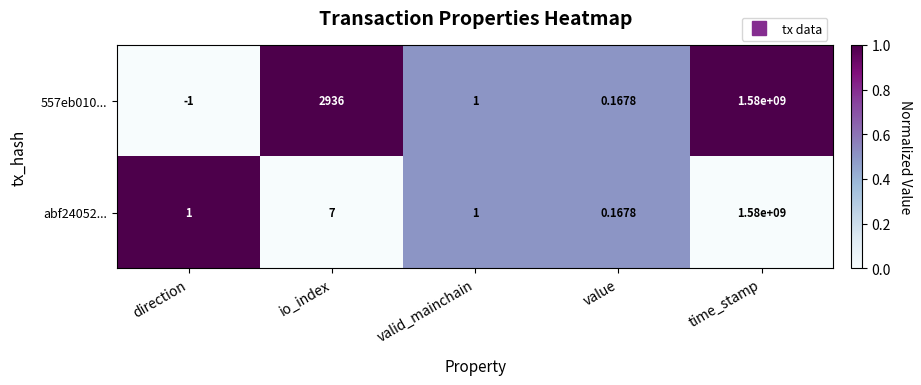

Where is abf24052... nearest to the value 790000000?

io_index